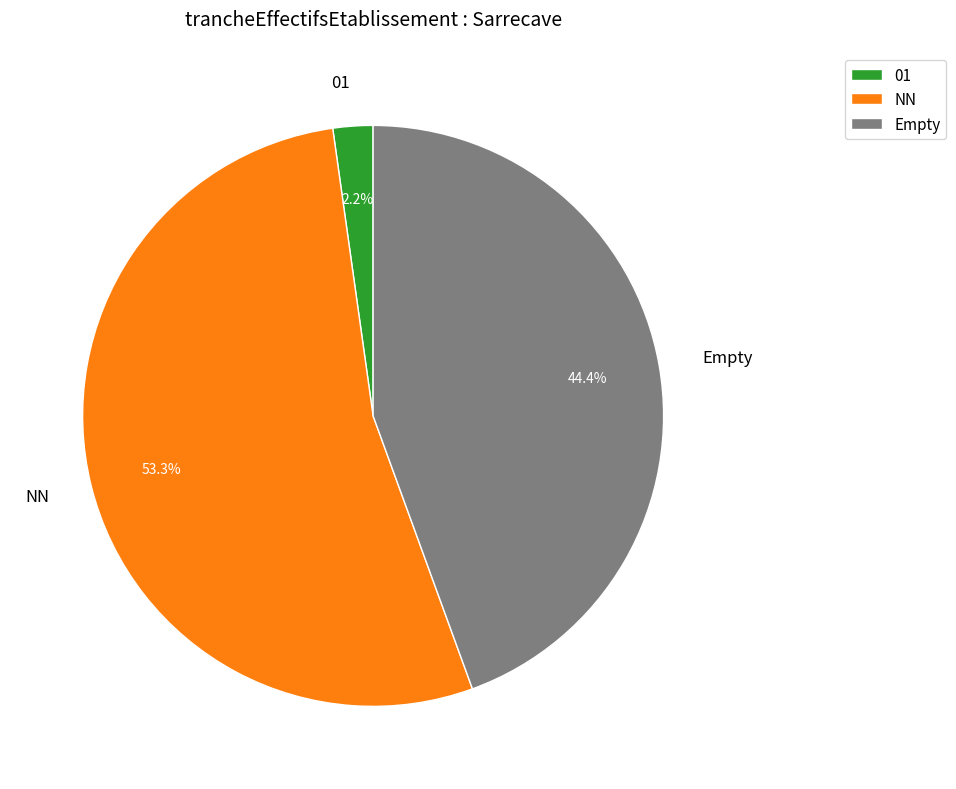

Which slice is the largest?

NN